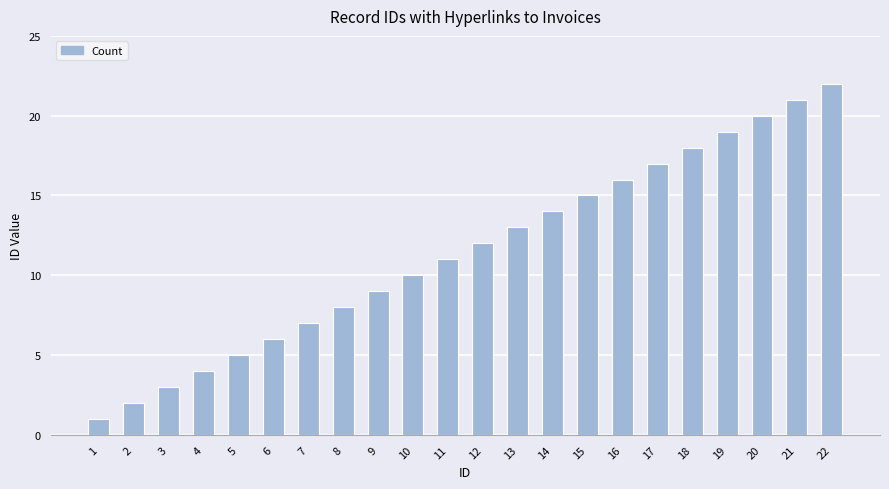

True or false: the data shows 15 at 15.

True